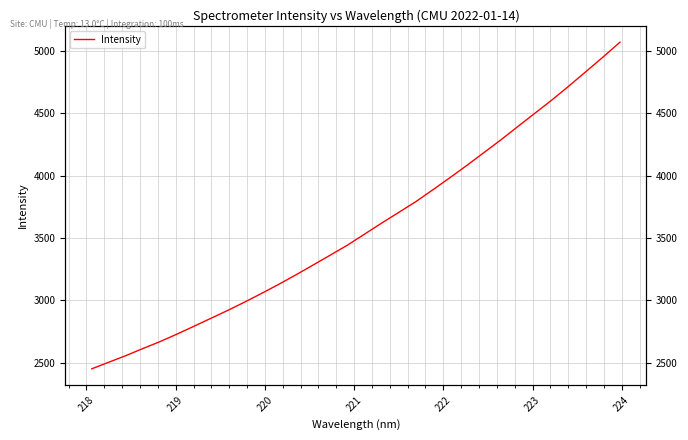

How many lines are shown in the chart?

1